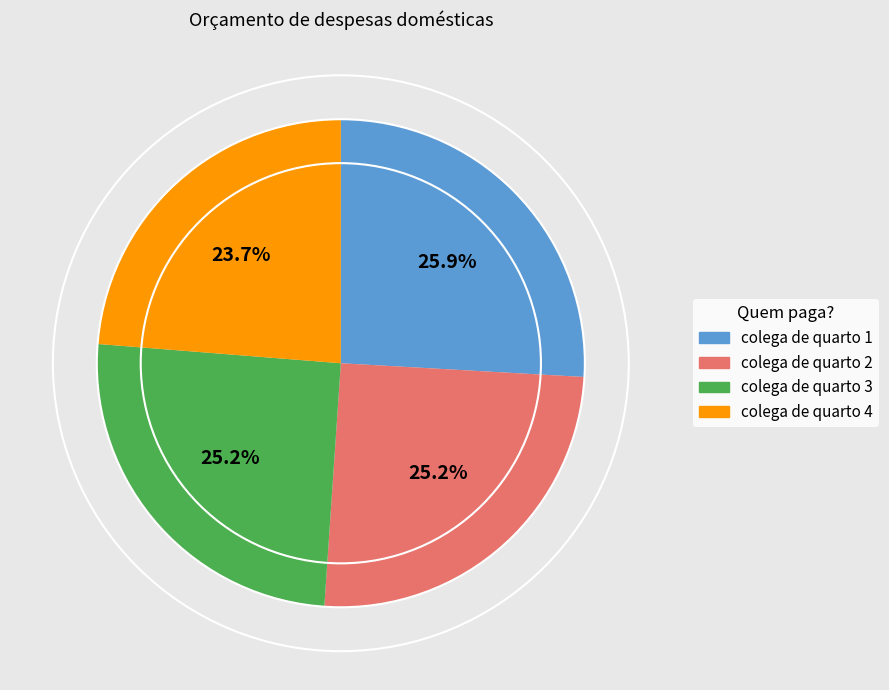

To the nearest percent, what is the average slice percentage?

25%